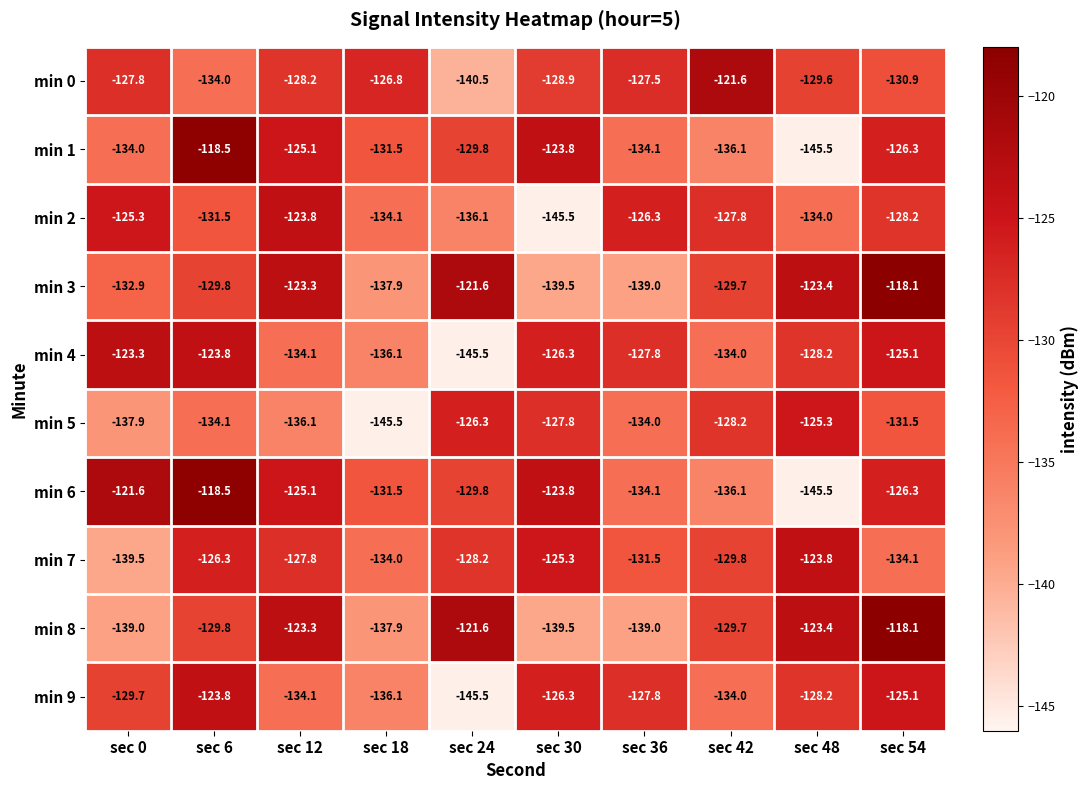

What is the difference between the highest and lowest values at sec 24?

23.9